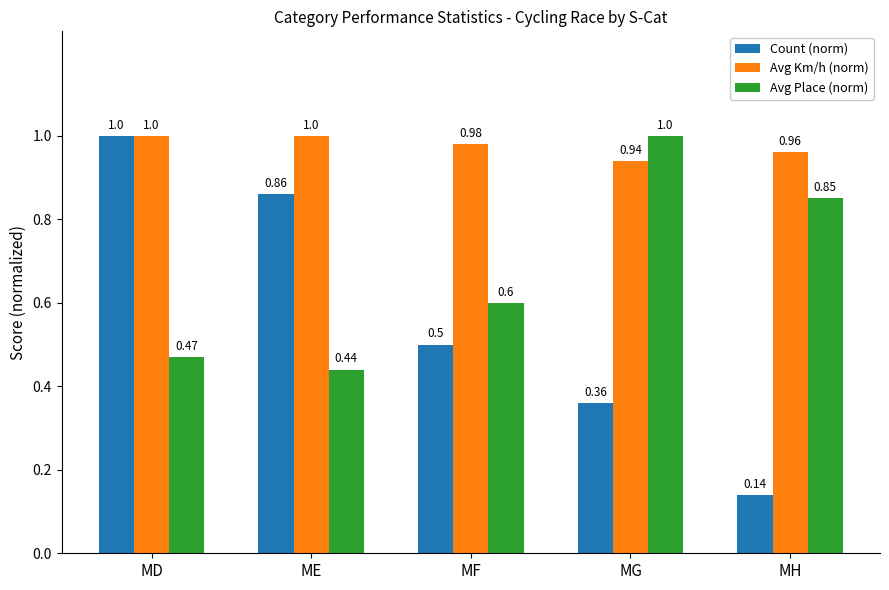

What is the difference between the highest and lowest values at MG?

0.6